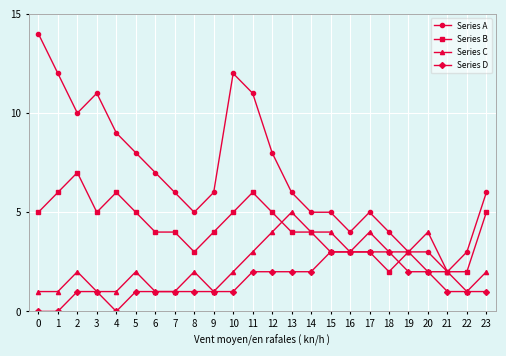

How many data points does each series have?

24